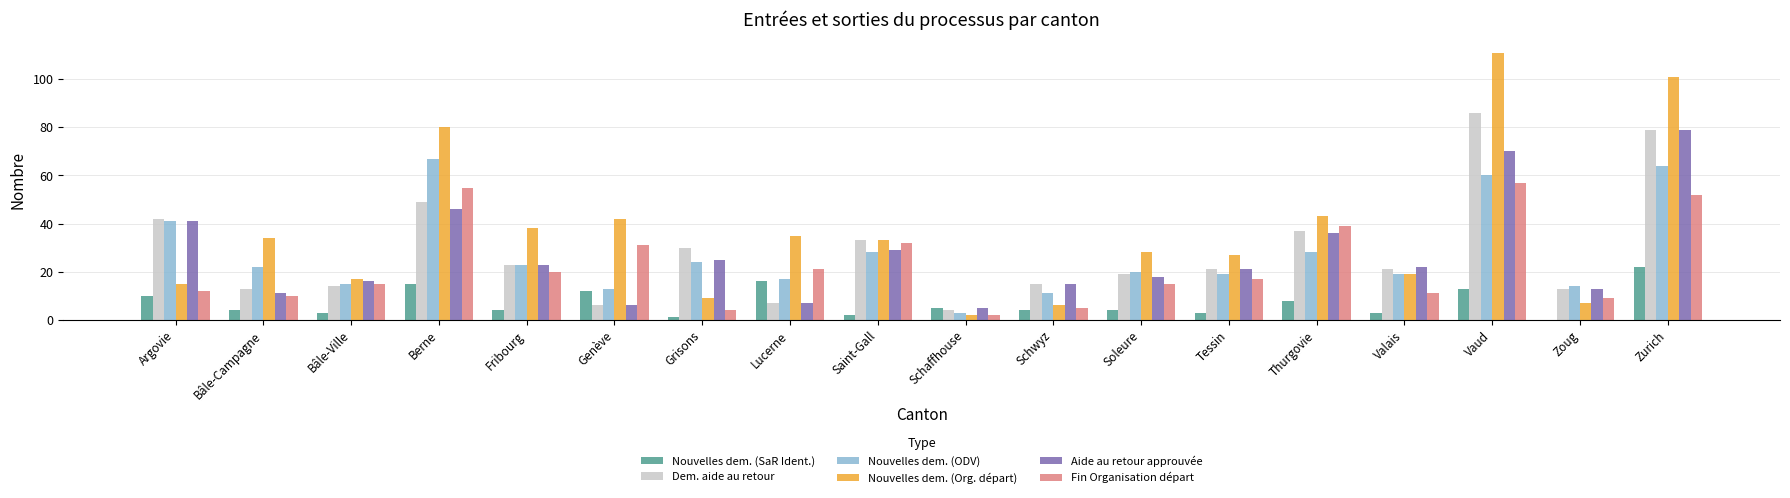

Is it true that Nouvelles dem. (ODV) equals 19 at Tessin?

True